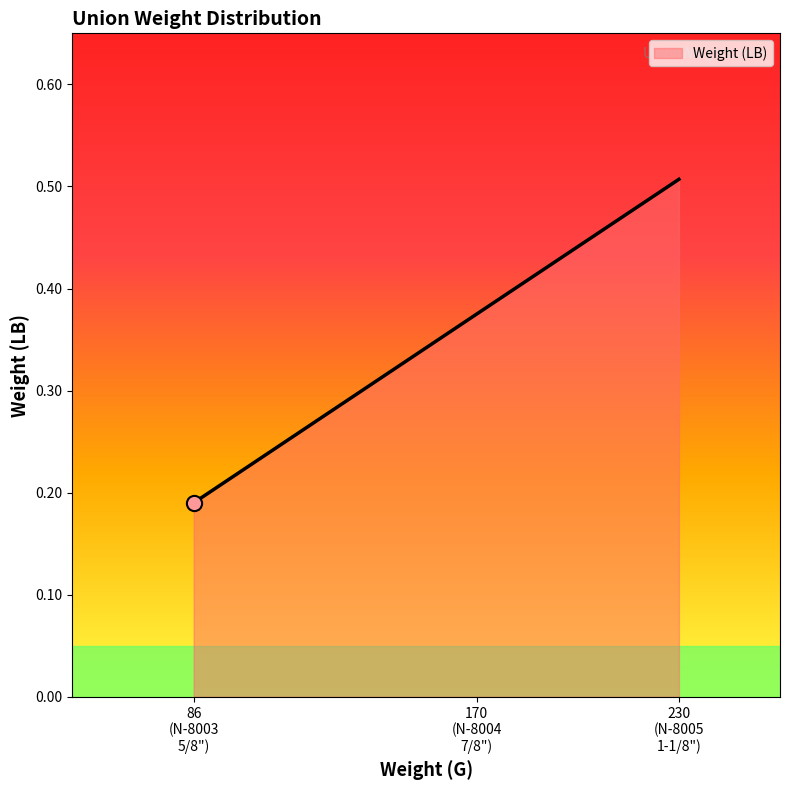

Between 170
(N-8004
7/8") and 230
(N-8005
1-1/8"), which is larger?

230
(N-8005
1-1/8")